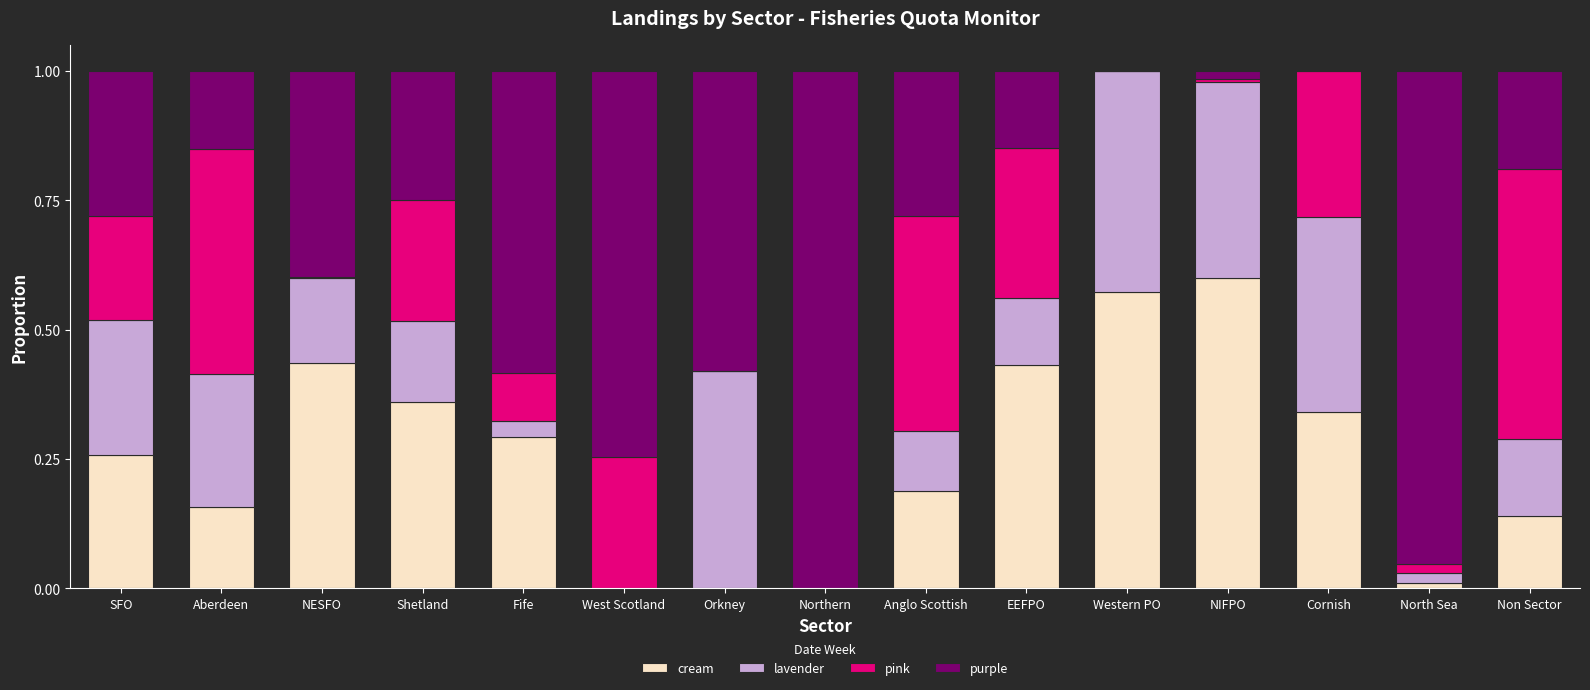

The cream series shows 0.2 at Anglo Scottish. True or false?

True